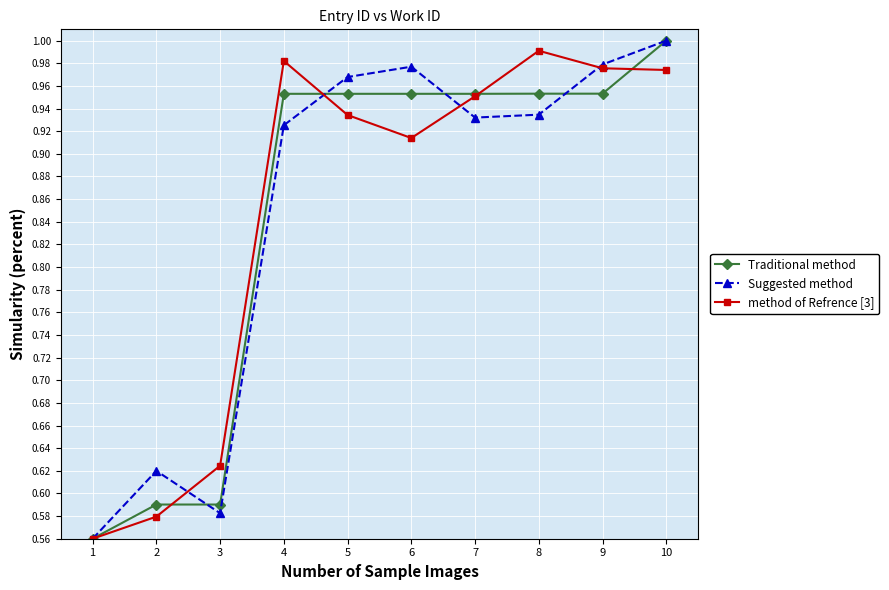

At which category is the sum across all series the highest?

10